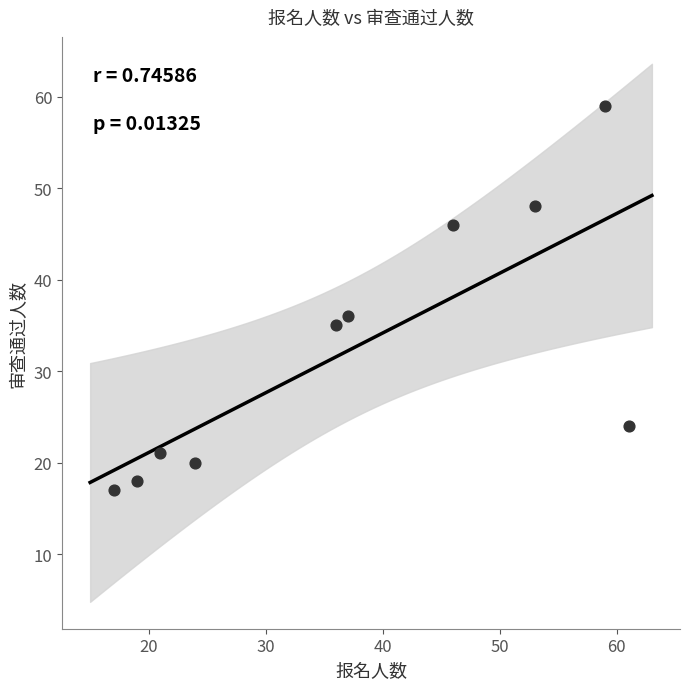

What Y value in the scatter plot is closest to 38?

36